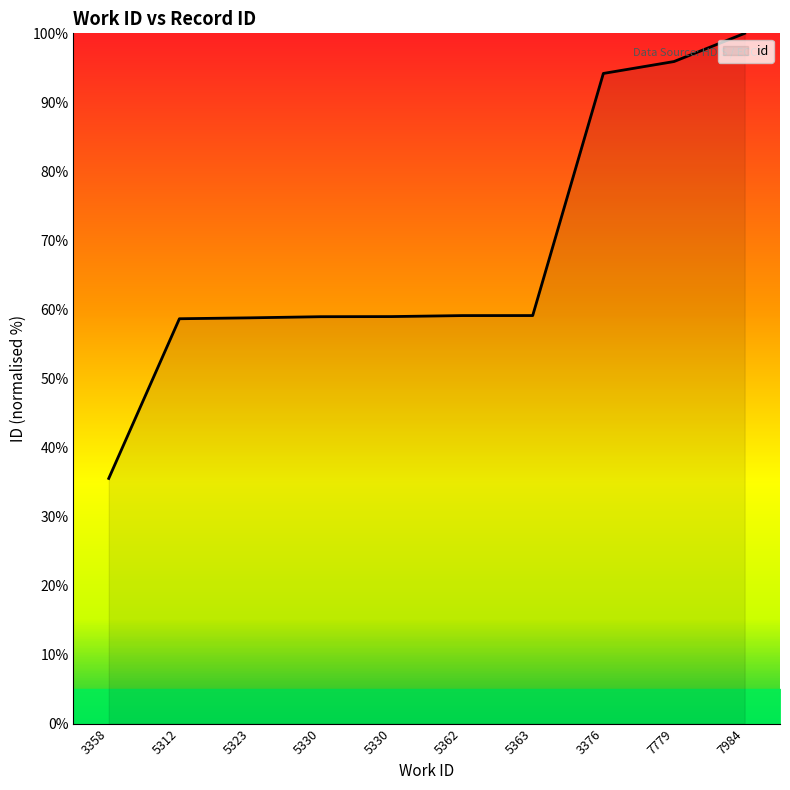

What is the label of the 3rd point from the left?

5323